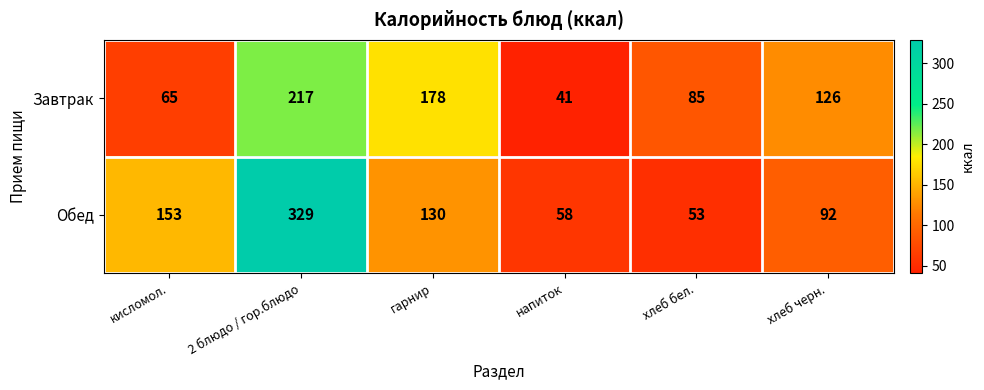

What is the difference between the highest and lowest values at хлеб бел.?

32